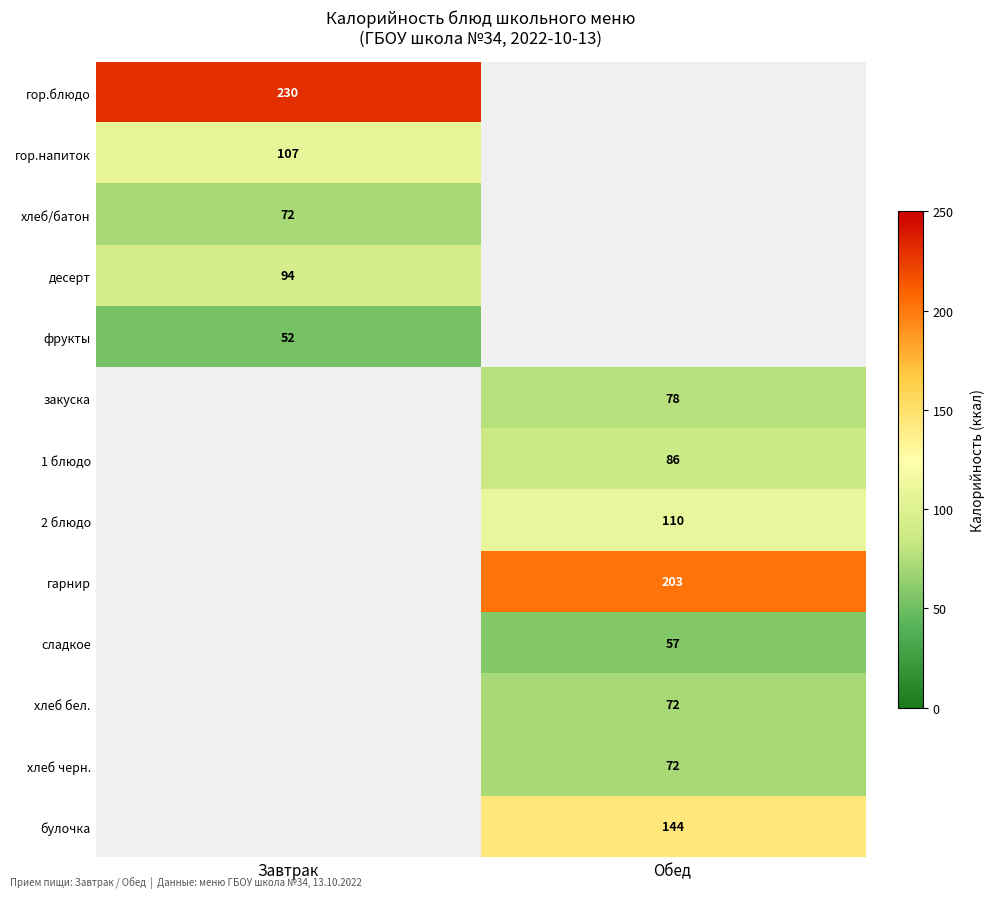

At how many categories does at least one series exceed 59?

2